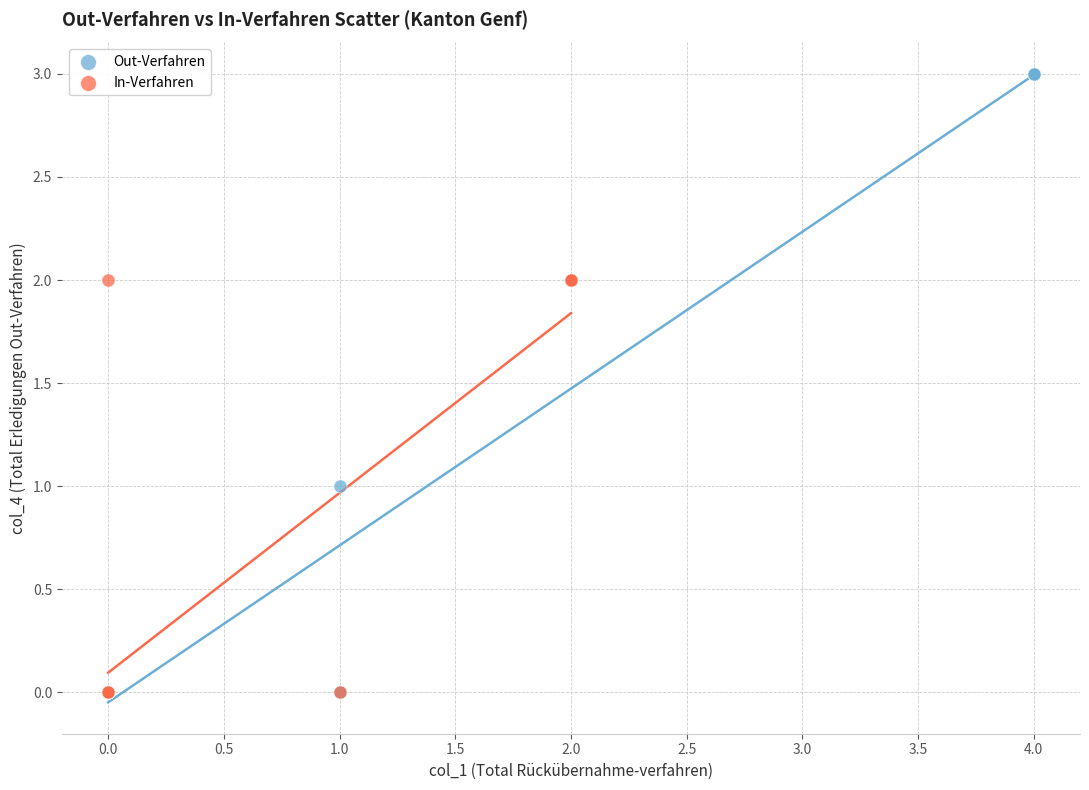

Which series reaches the maximum Y coordinate?

Out-Verfahren